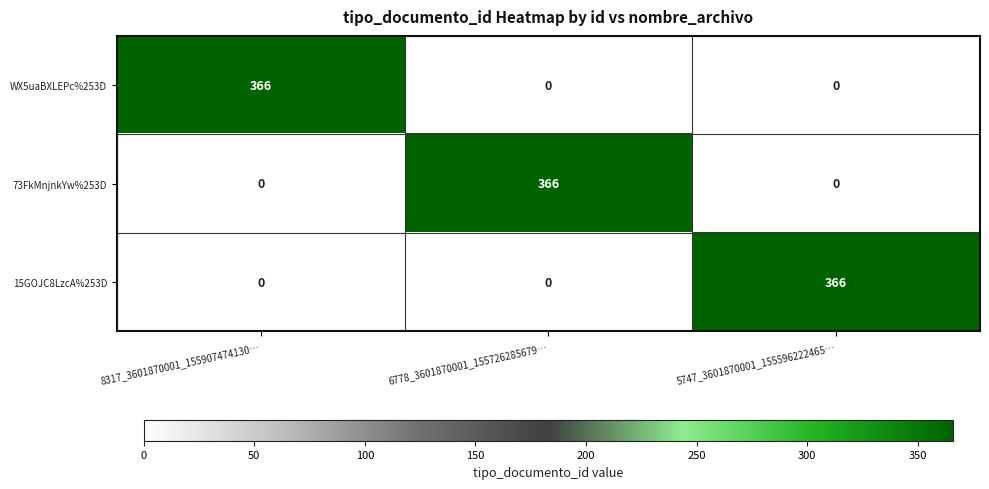

At how many categories does at least one series exceed 285?

3